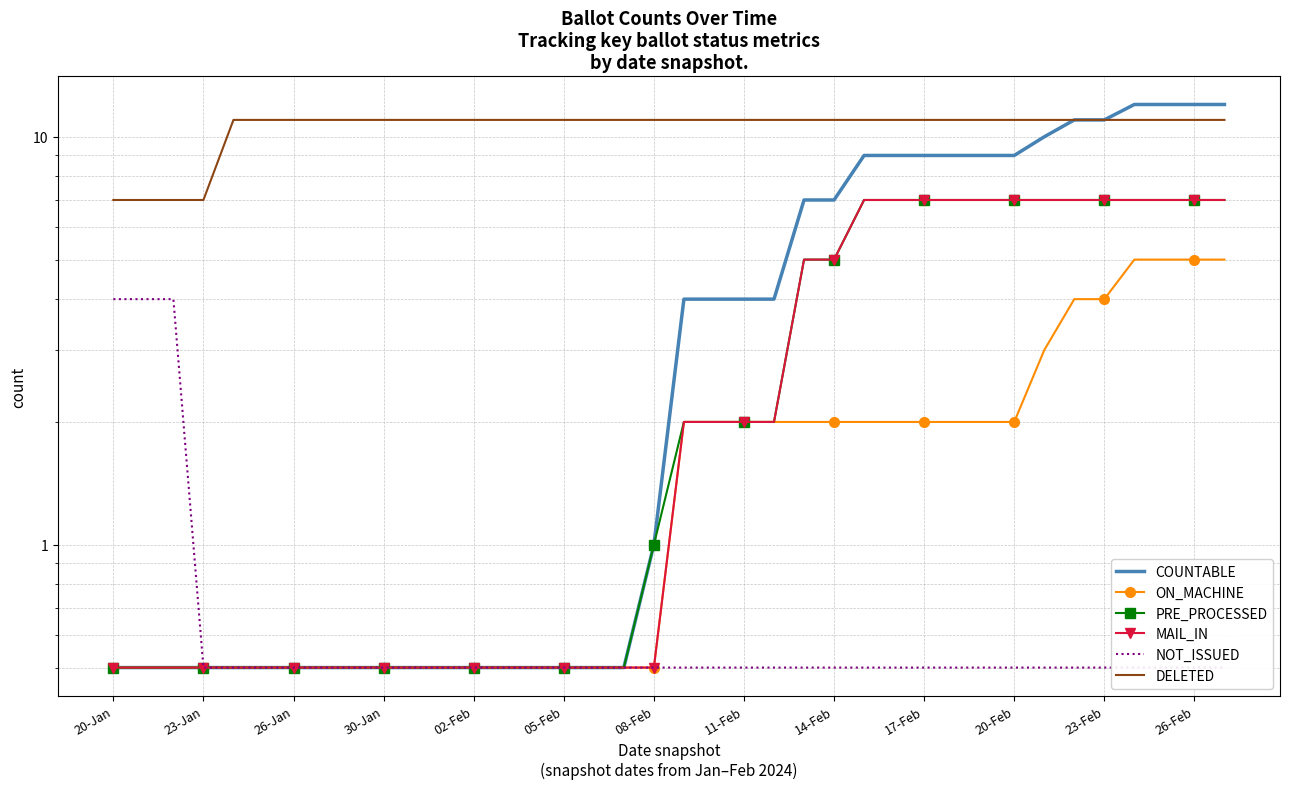

True or false: DELETED and COUNTABLE cross at least once.

False